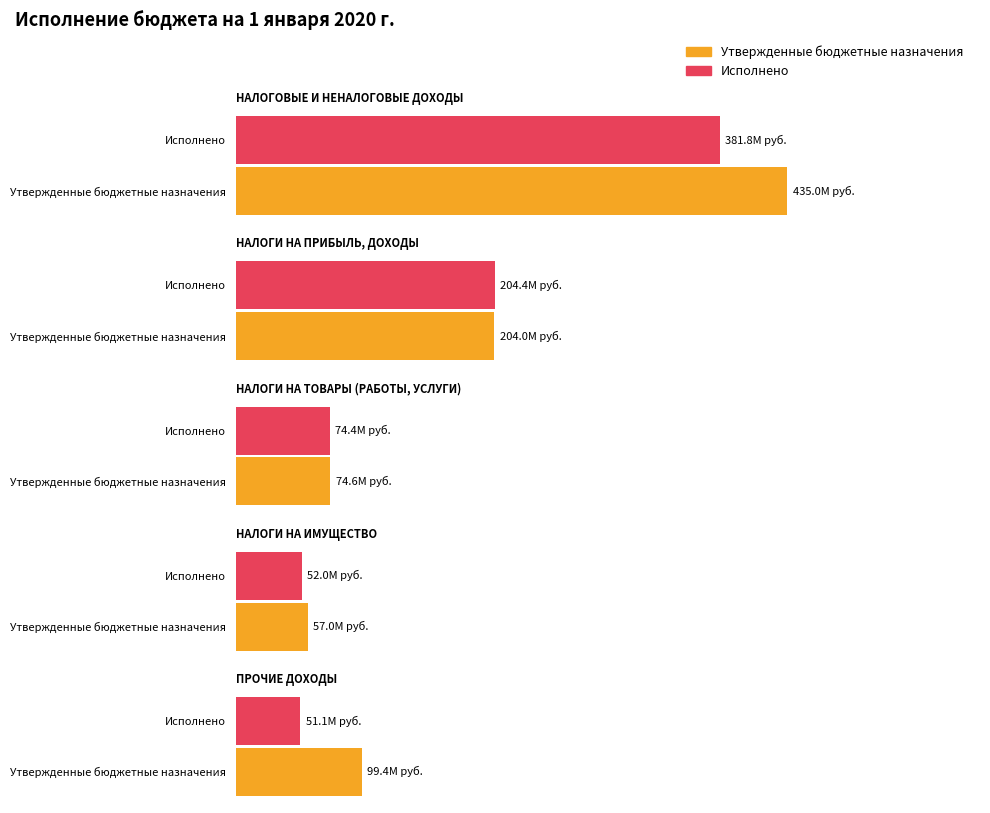

Which label corresponds to the largest value in the chart?

НАЛОГОВЫЕ И НЕНАЛОГОВЫЕ ДОХОДЫ